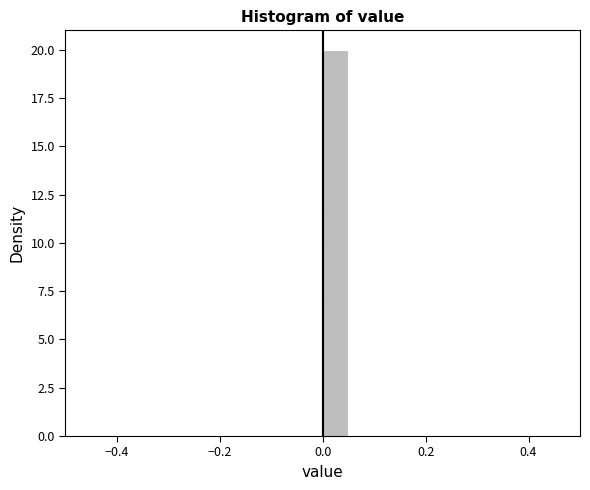

Around what value on the x-axis is the tallest bar? Give the approximate position of its centre, as read against the axis.

0.02